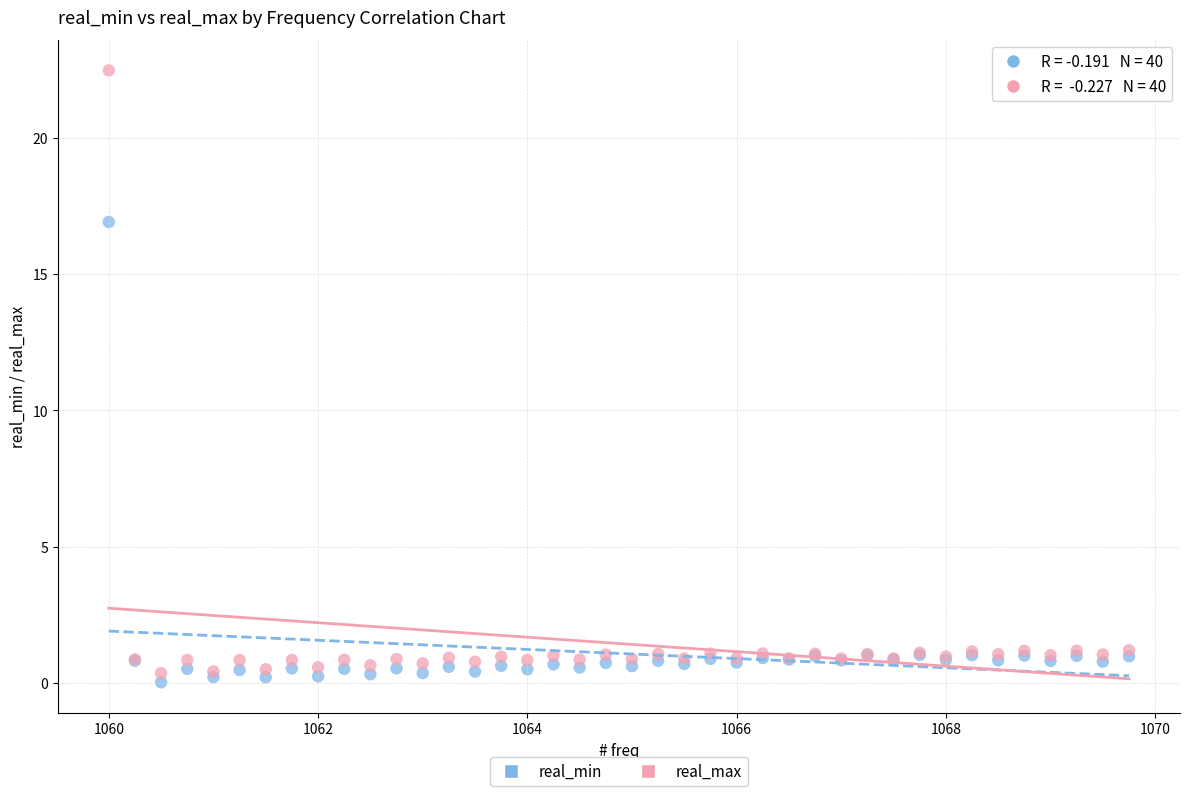

Which series contains the highest Y value?

real_max